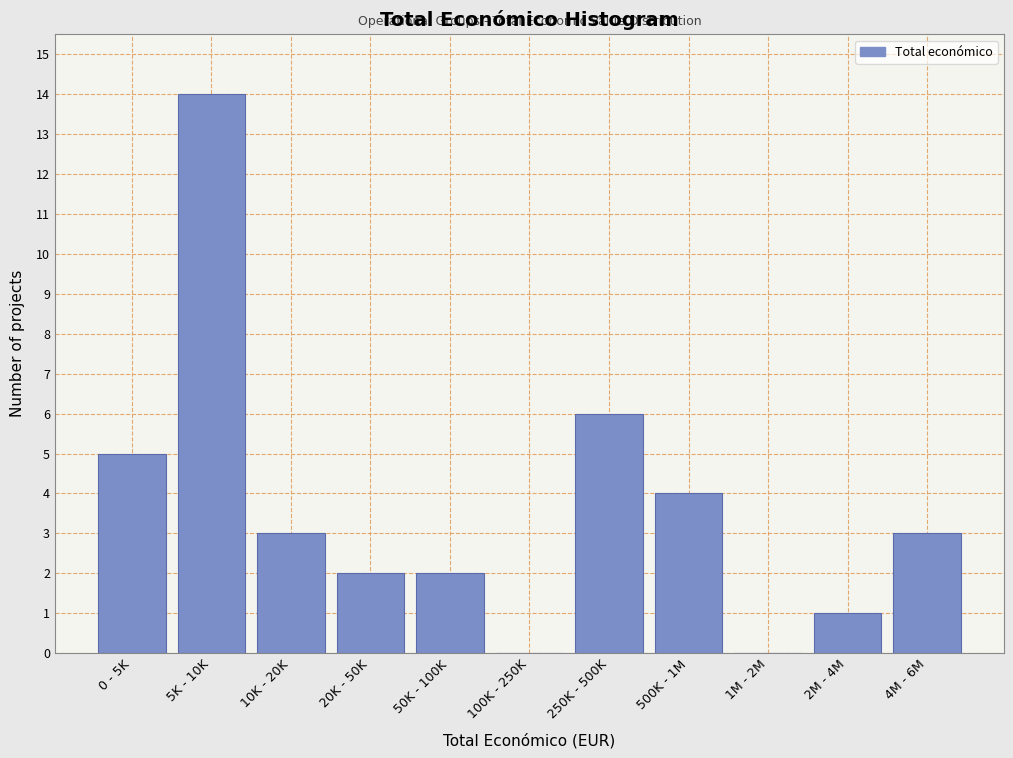

Reading right to left, extract all data points from this chart.

4M - 6M=3	2M - 4M=1	1M - 2M=0	500K - 1M=4	250K - 500K=6	100K - 250K=0	50K - 100K=2	20K - 50K=2	10K - 20K=3	5K - 10K=14	0 - 5K=5